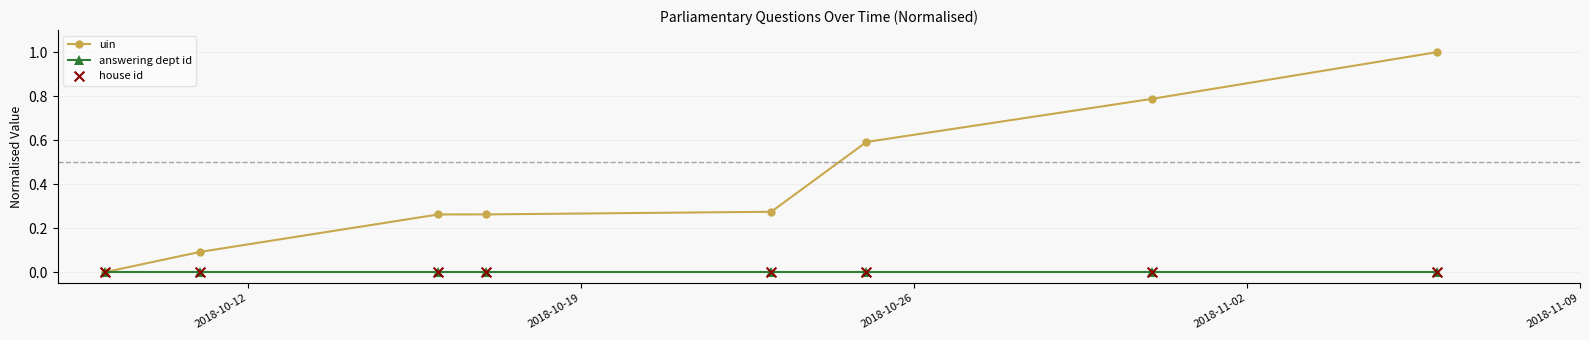

List the series in order of their overall mean, lowest first.

answering dept id, uin